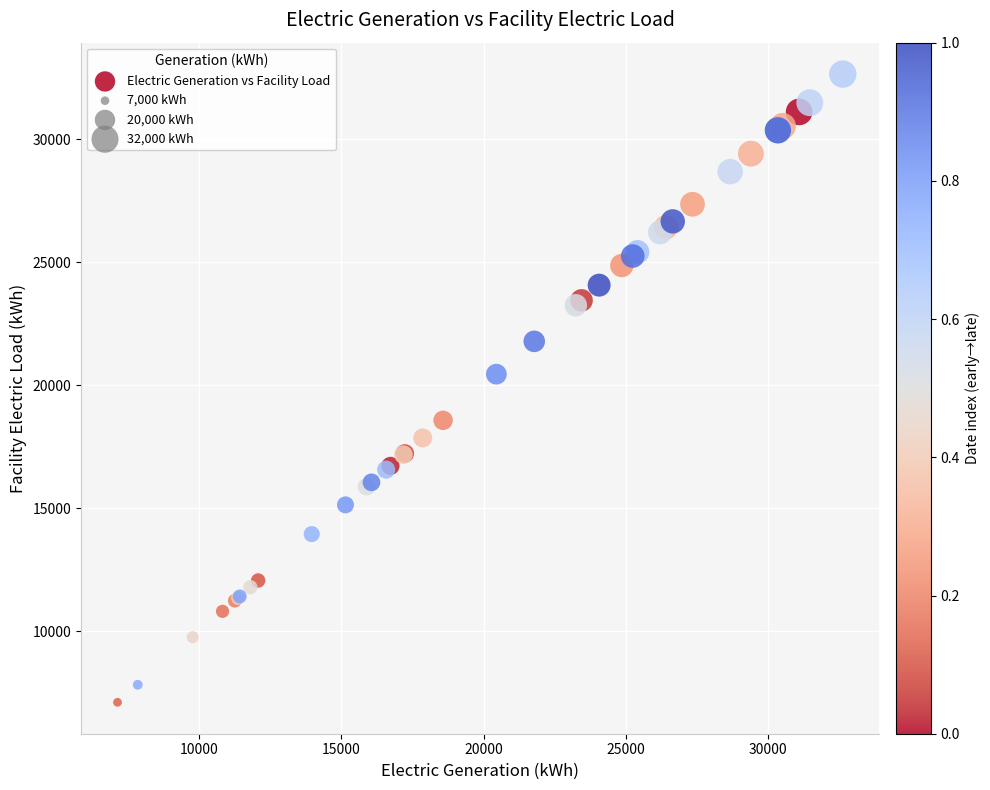

What Y value in the scatter plot is closest to 19881?

20451.8